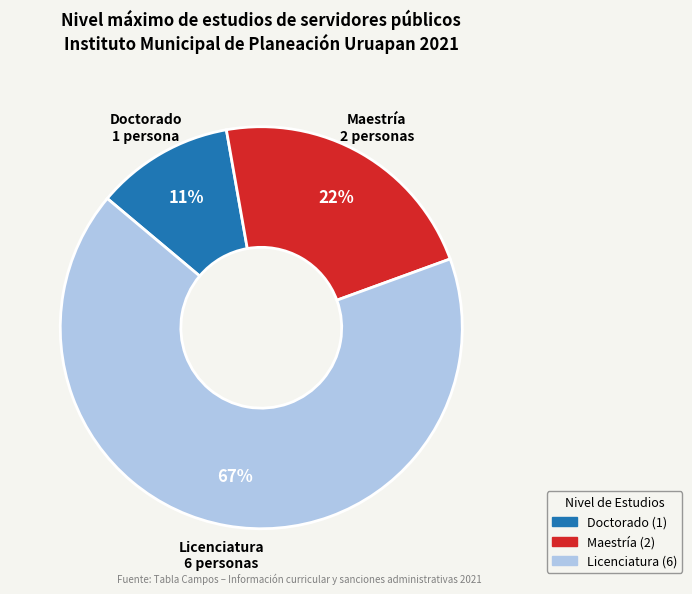

To the nearest percent, what is the difference between the largest and smallest slice percentages?

56%